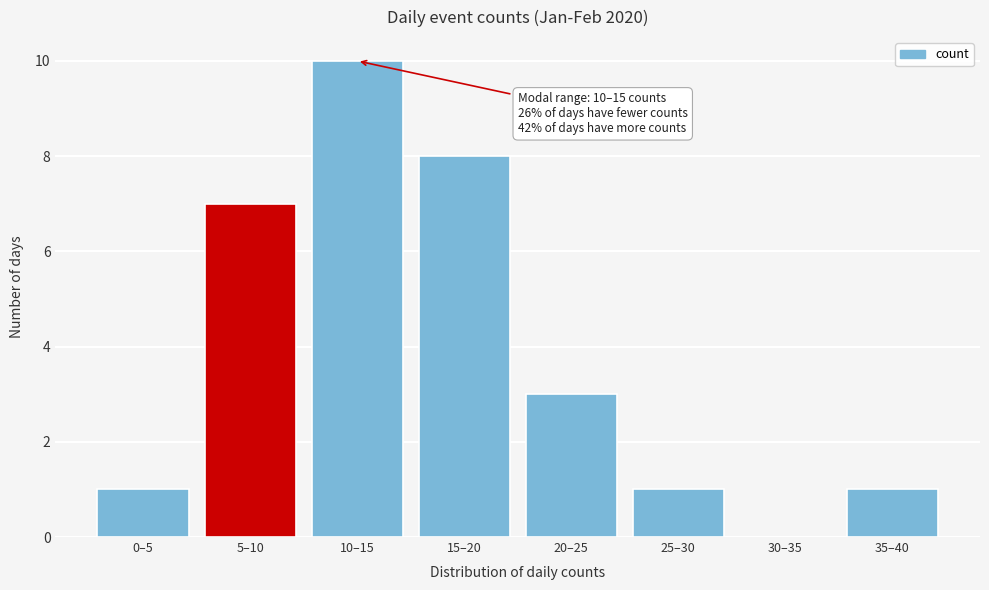

Reading left to right, list all the values displayed in this chart.

0–5=1	5–10=7	10–15=10	15–20=8	20–25=3	25–30=1	30–35=0	35–40=1